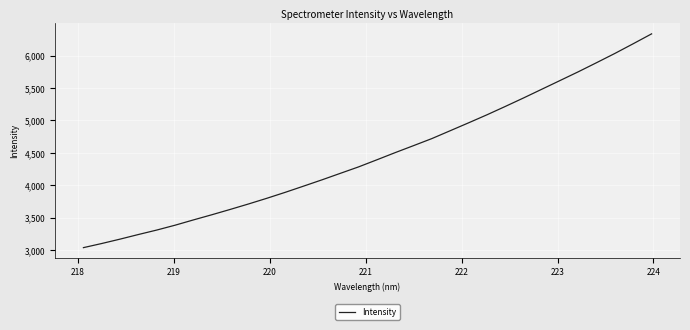

What is the greatest value displayed?

6333.8